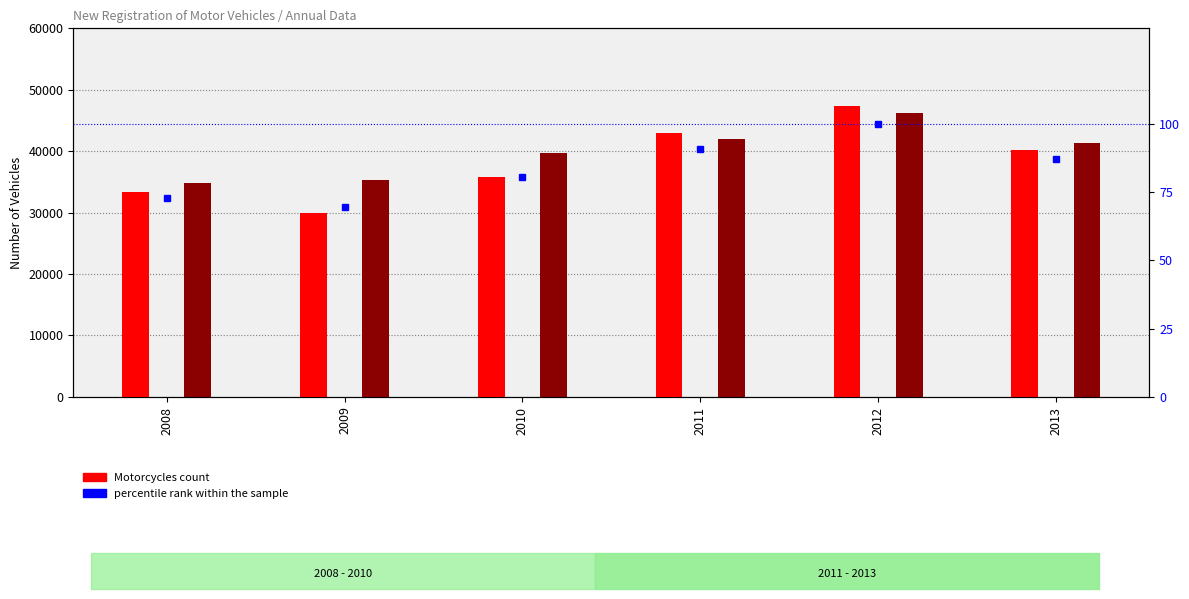

Between 2008 and 2009, which series saw the biggest shift?

Motorcycles